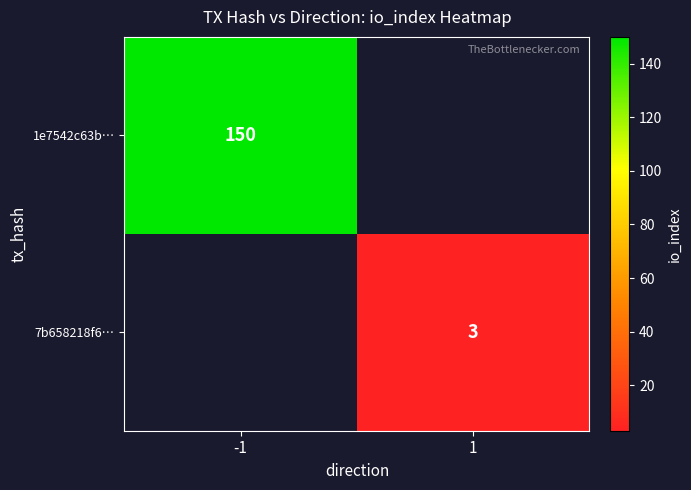

The 7b658218f6… series shows 3 at 1. True or false?

True